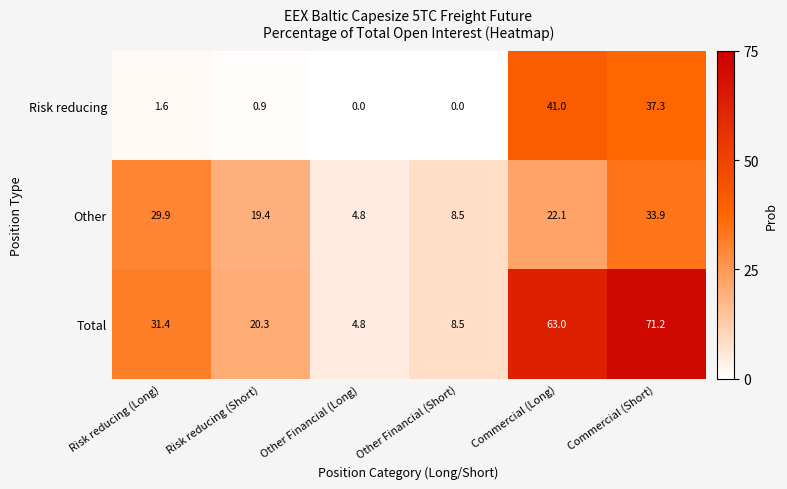

Where is Other nearest to the value 19?

Risk reducing (Short)